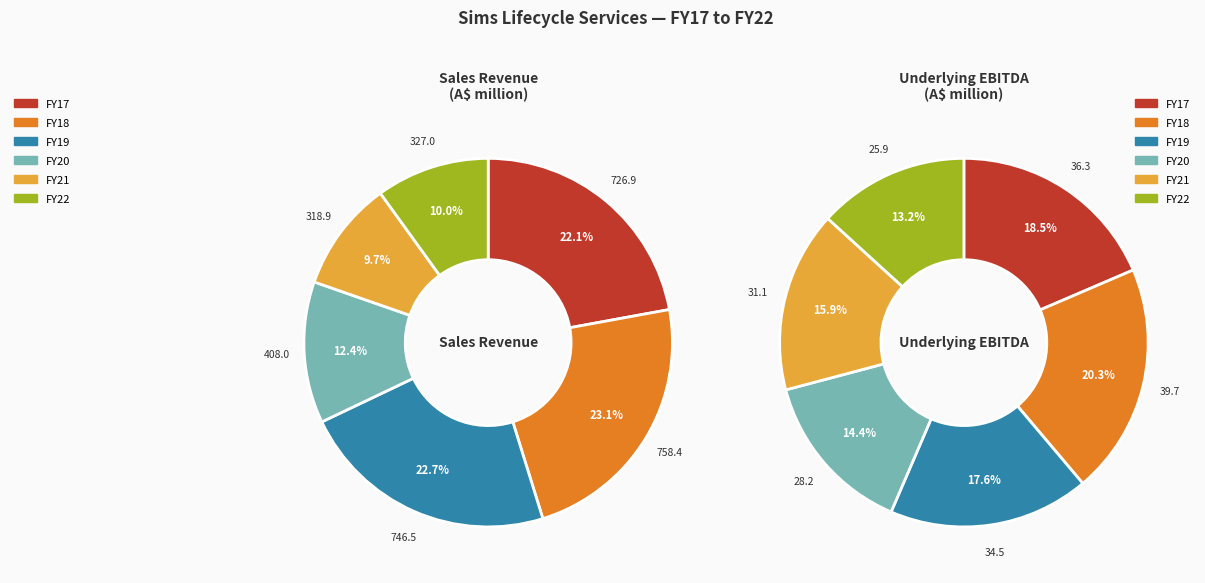

To the nearest percent, what is the combined percentage of FY22 and FY20?

22%